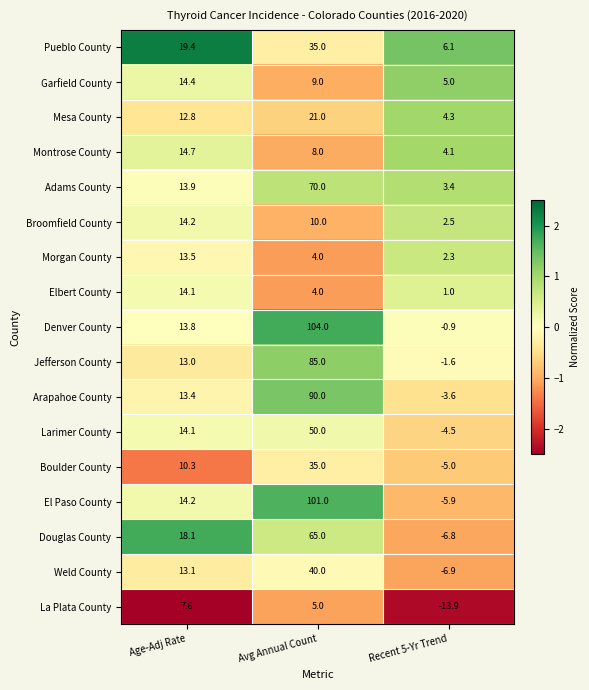

Which series changed the most between Age-Adj Rate and Recent 5-Yr Trend?

Douglas County